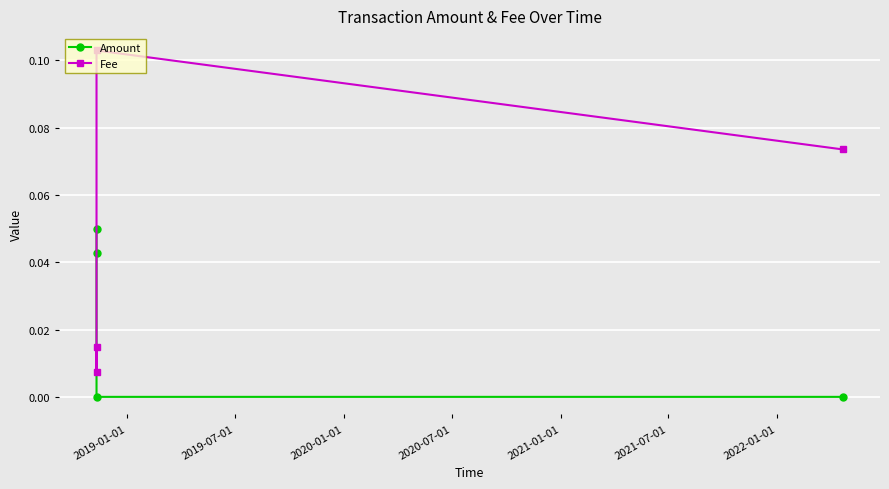

Which series has the widest spread of values?

Fee